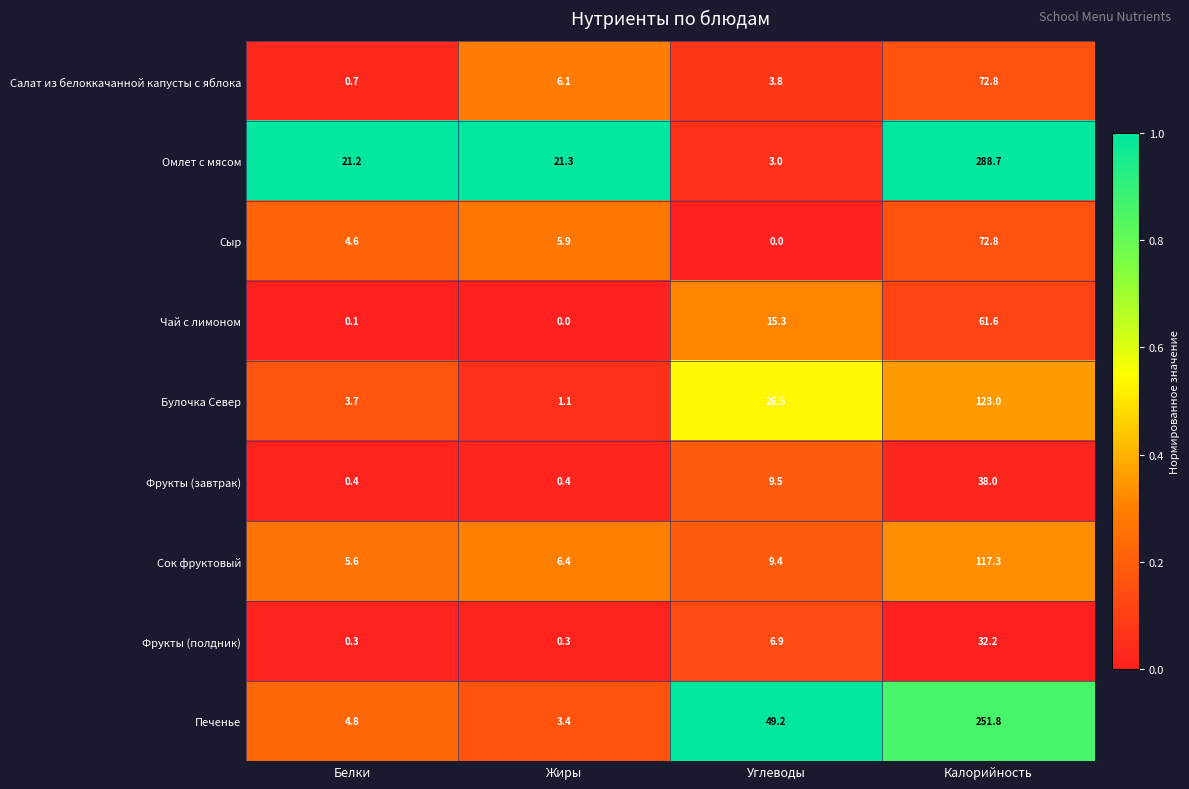

At which category is the sum across all series the highest?

Калорийность